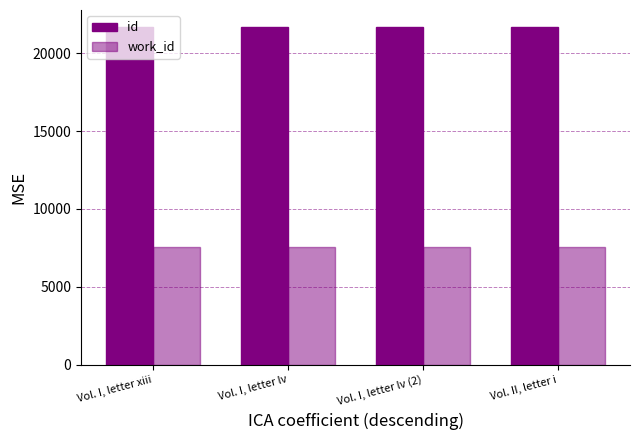

Is it true that id equals 37111 at Vol. I, letter lv?

False